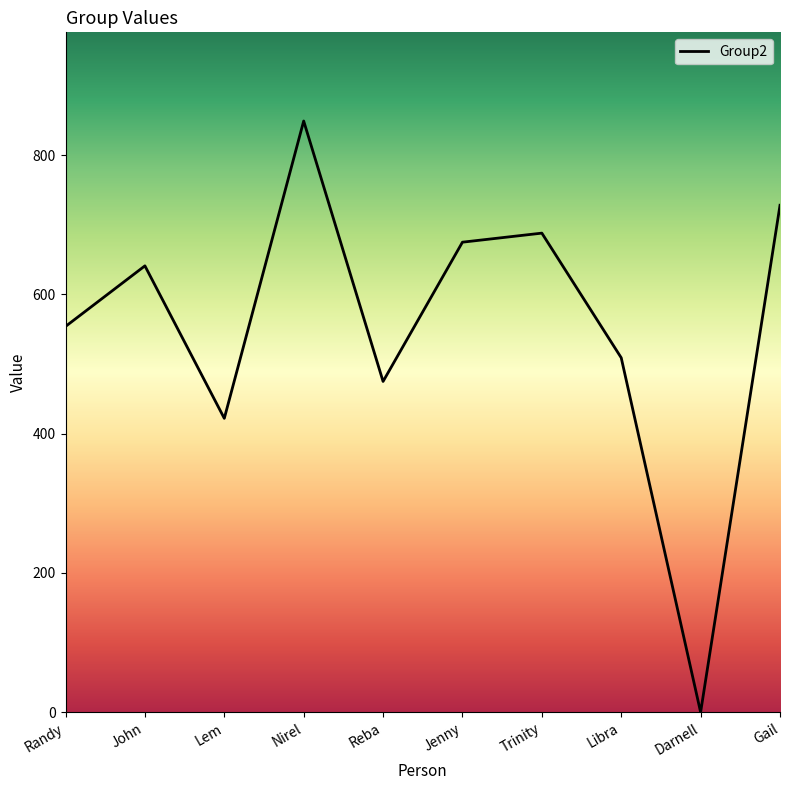

Is it true that the value at Reba is 221?

False